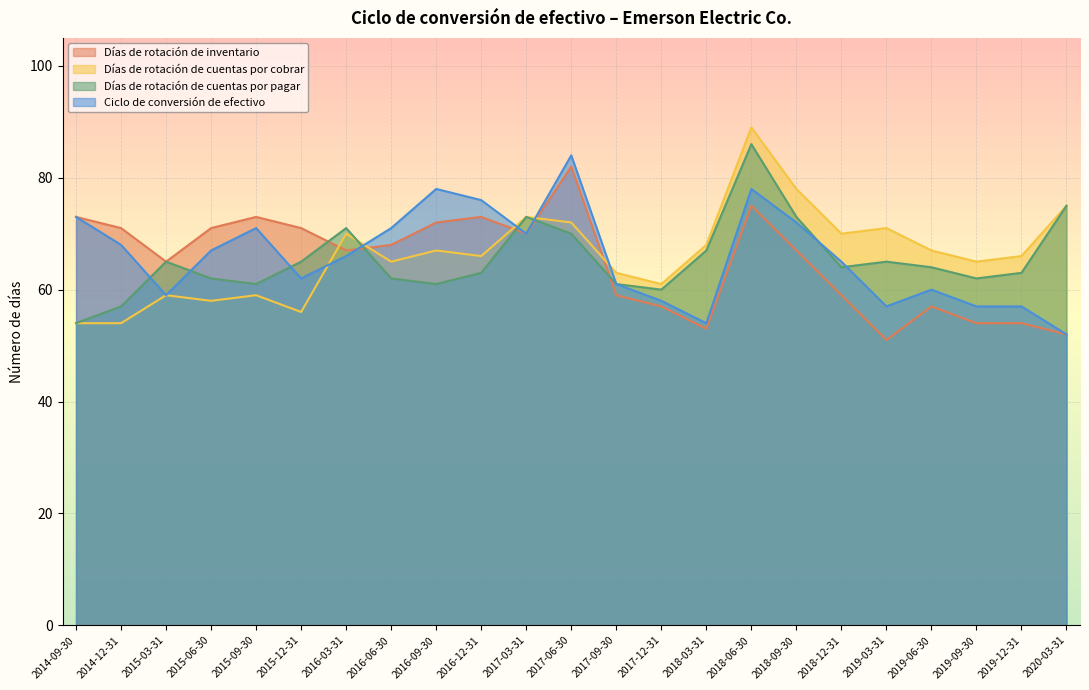

What is the average value of the Días de rotación de inventario series?

65